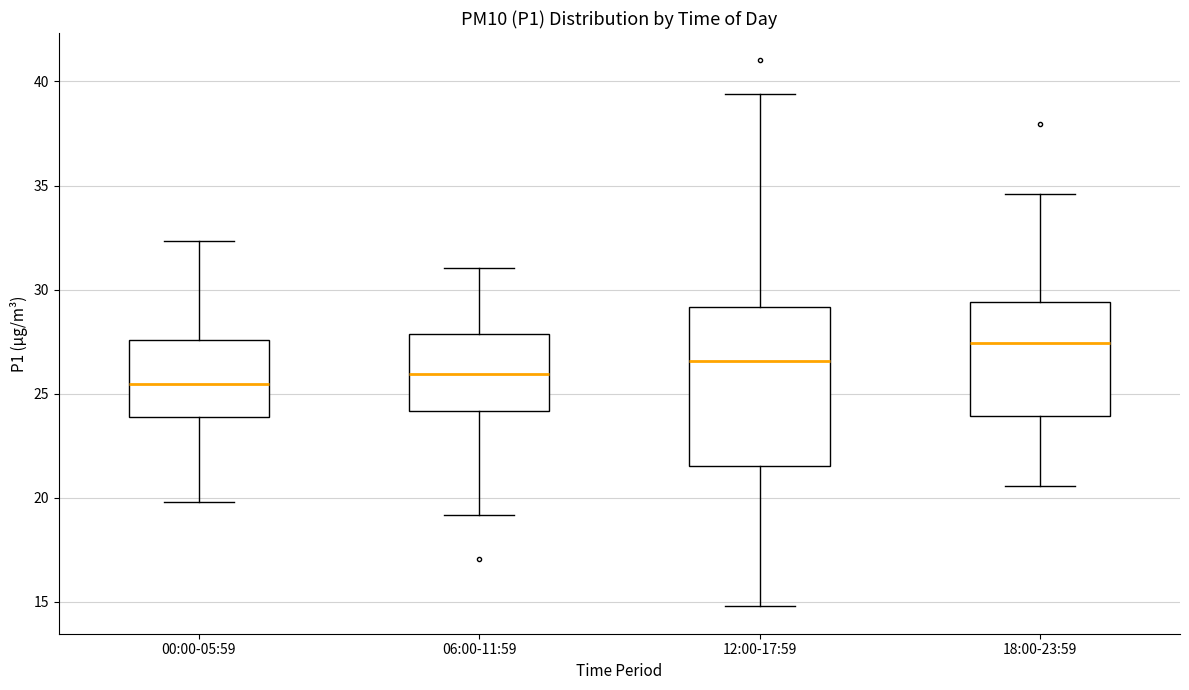

Where is the upper edge of the box for 12:00-17:59 on the y-axis? The values are not printed on the chart, so give them approximately, as read against the axis.

29.0